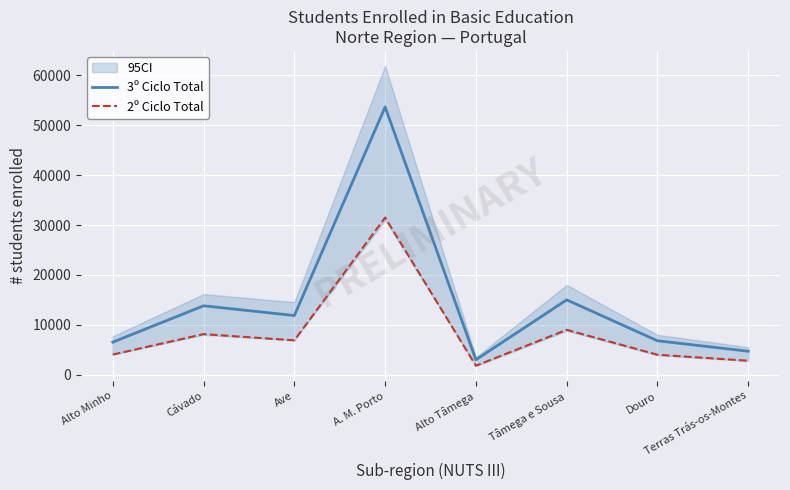

What is the average value of the 2º Ciclo Total series?

8520